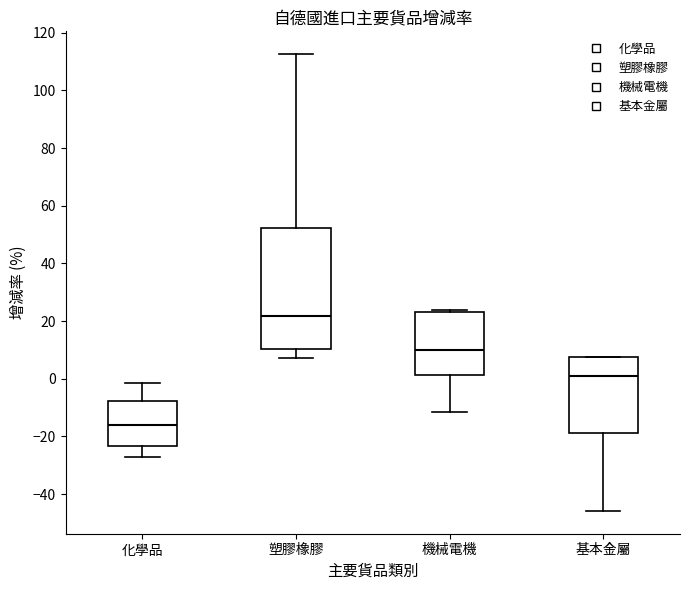

Reading left to right, read every box against the y-axis: the position of its median line, the range the box covers, and the ends of its whiskers. The values are not printed on the chart, so give them approximately, as read against the axis.

化學品: median -16, box -24 to -8, whiskers -26 to -2
塑膠橡膠: median 22, box 10 to 52, whiskers 8 to 112
機械電機: median 10, box 2 to 24, whiskers -12 to 24 (just above the box's upper edge)
基本金屬: median 2, box -18 to 8, whiskers -46 to 8